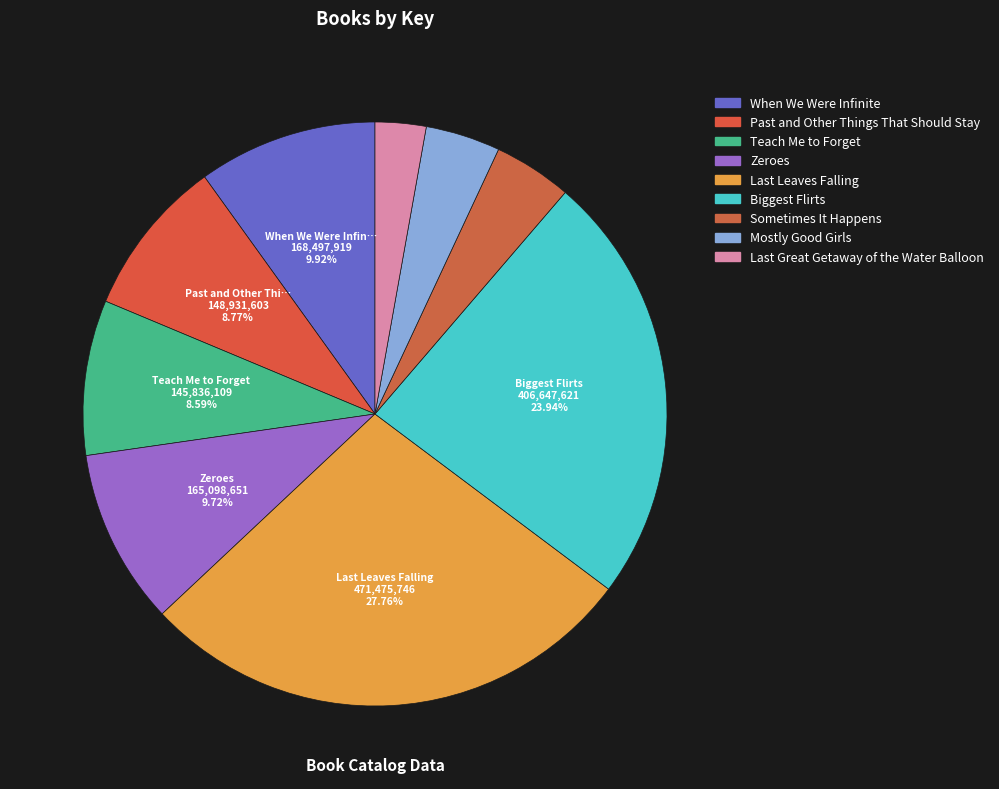

Rank the categories by value from lowest to highest.

Last Great Getaway of the Water Balloon, Mostly Good Girls, Sometimes It Happens, Teach Me to Forget, Past and Other Things That Should Stay, Zeroes, When We Were Infinite, Biggest Flirts, Last Leaves Falling